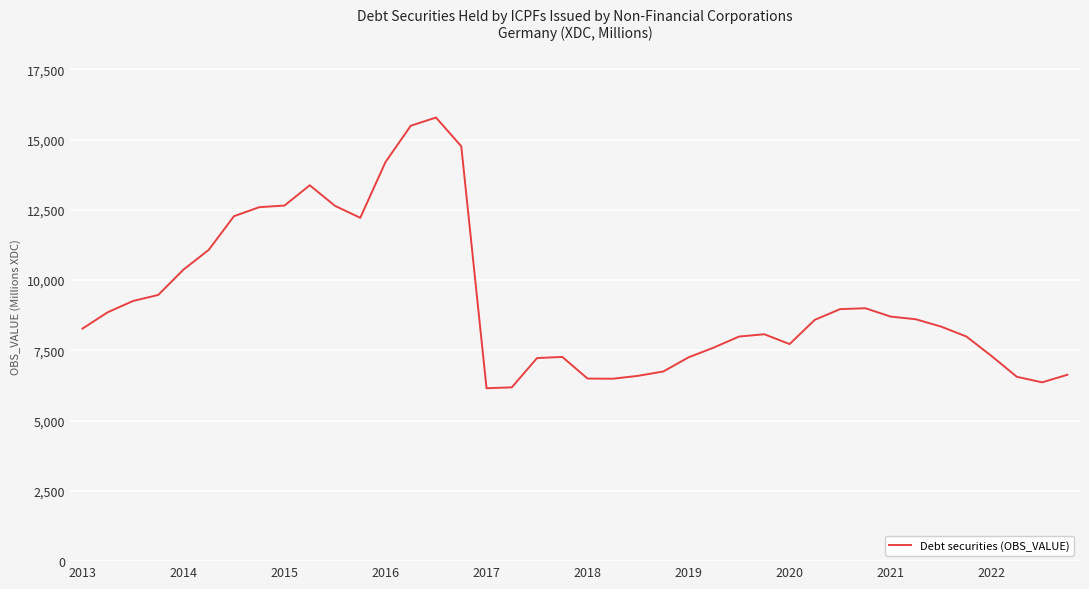

What is the minimum value shown in the chart?

6153